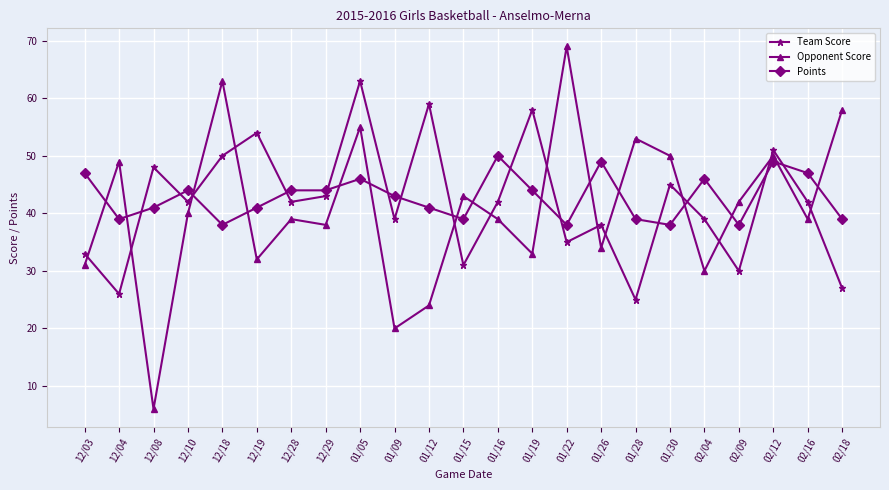

Reading left to right, what are all the values shown in this chart?

Team Score: 12/03=33	12/04=26	12/08=48	12/10=42	12/18=50	12/19=54	12/28=42	12/29=43	01/05=63	01/09=39	01/12=59	01/15=31	01/16=42	01/19=58	01/22=35	01/26=38	01/28=25	01/30=45	02/04=39	02/09=30	02/12=51	02/16=42	02/18=27
Opponent Score: 12/03=31	12/04=49	12/08=6	12/10=40	12/18=63	12/19=32	12/28=39	12/29=38	01/05=55	01/09=20	01/12=24	01/15=43	01/16=39	01/19=33	01/22=69	01/26=34	01/28=53	01/30=50	02/04=30	02/09=42	02/12=50	02/16=39	02/18=58
Points: 12/03=47	12/04=39	12/08=41	12/10=44	12/18=38	12/19=41	12/28=44	12/29=44	01/05=46	01/09=43	01/12=41	01/15=39	01/16=50	01/19=44	01/22=38	01/26=49	01/28=39	01/30=38	02/04=46	02/09=38	02/12=49	02/16=47	02/18=39